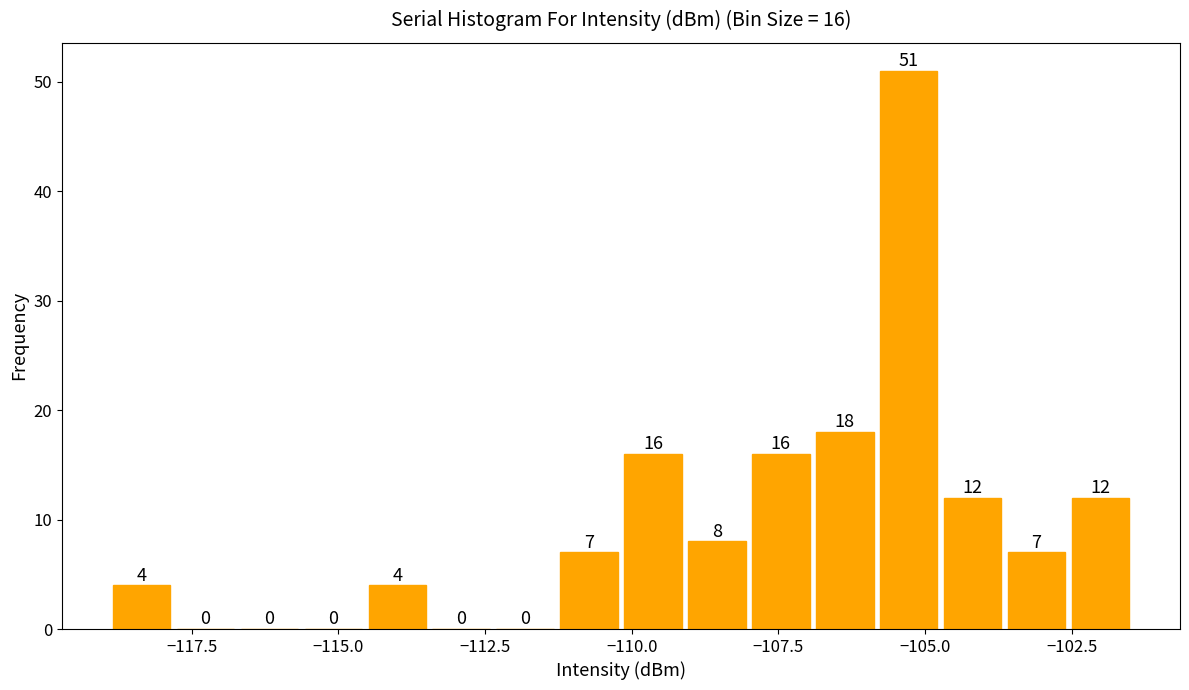

Around what value on the x-axis is the tallest bar? Give the approximate position of its centre, as read against the axis.

-105.5